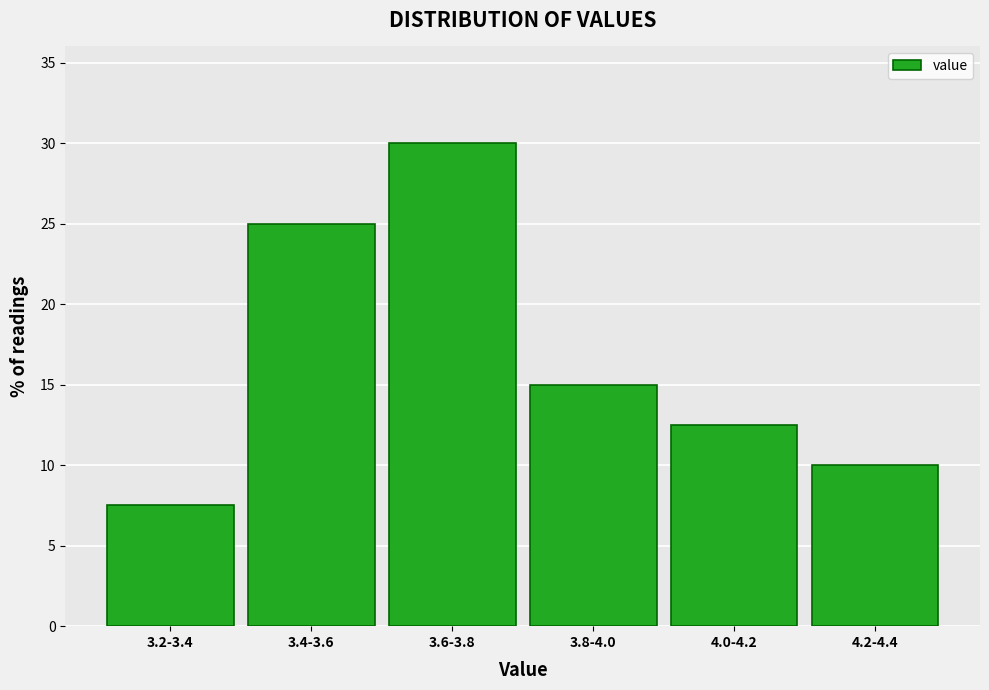

Reading right to left, list all the values displayed in this chart.

4.2-4.4=10.0	4.0-4.2=12.5	3.8-4.0=15.0	3.6-3.8=30.0	3.4-3.6=25.0	3.2-3.4=7.5